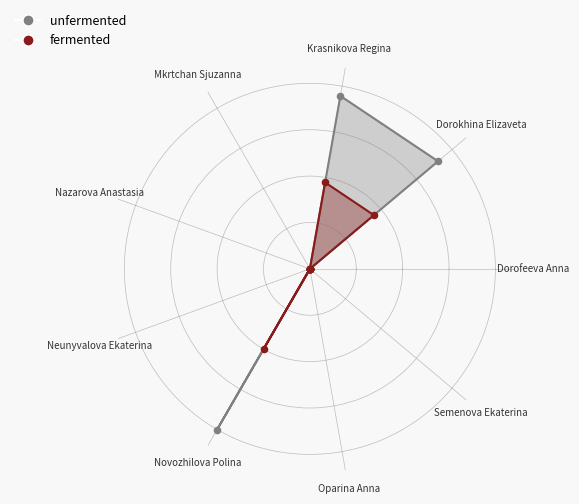

What are all the series names shown in the legend?

unfermented, fermented